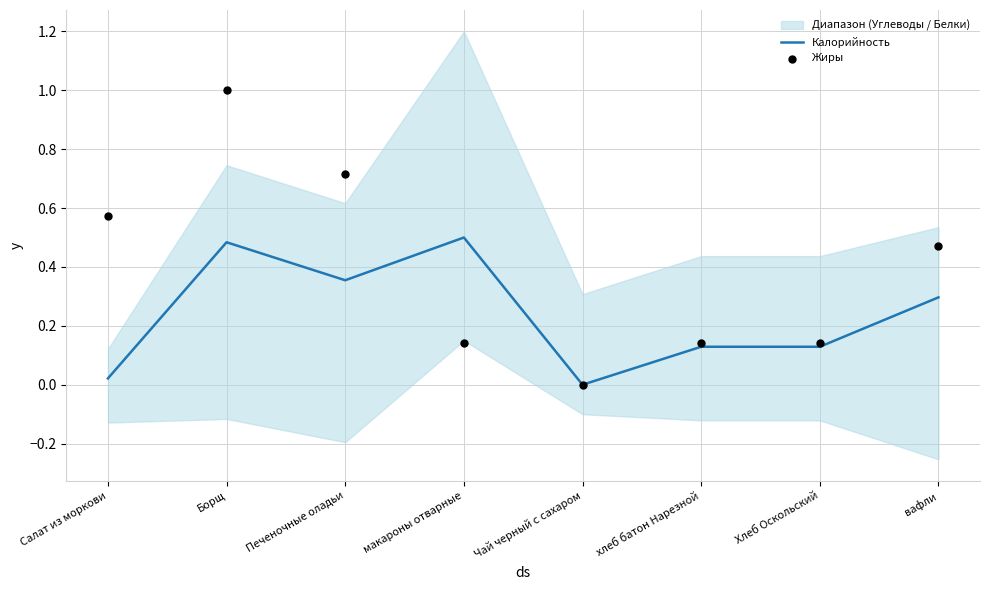

What are all the series names shown in the legend?

Калорийность, Жиры